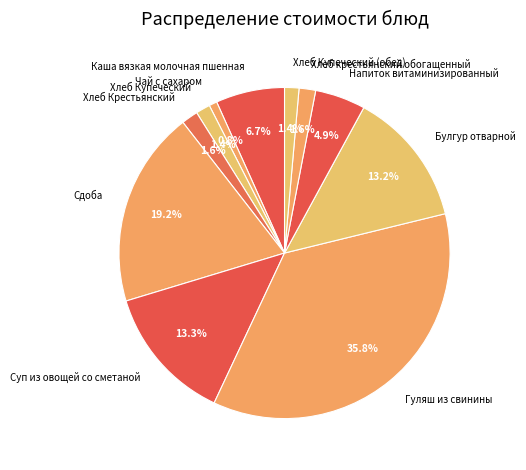

Which category has the biggest portion of the pie?

Гуляш из свинины